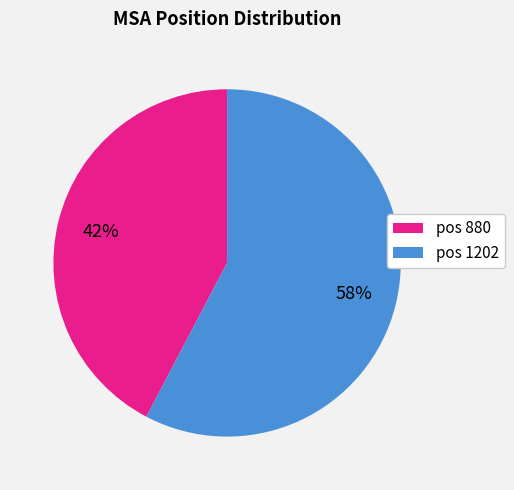

To the nearest percent, what is the average slice percentage?

50%